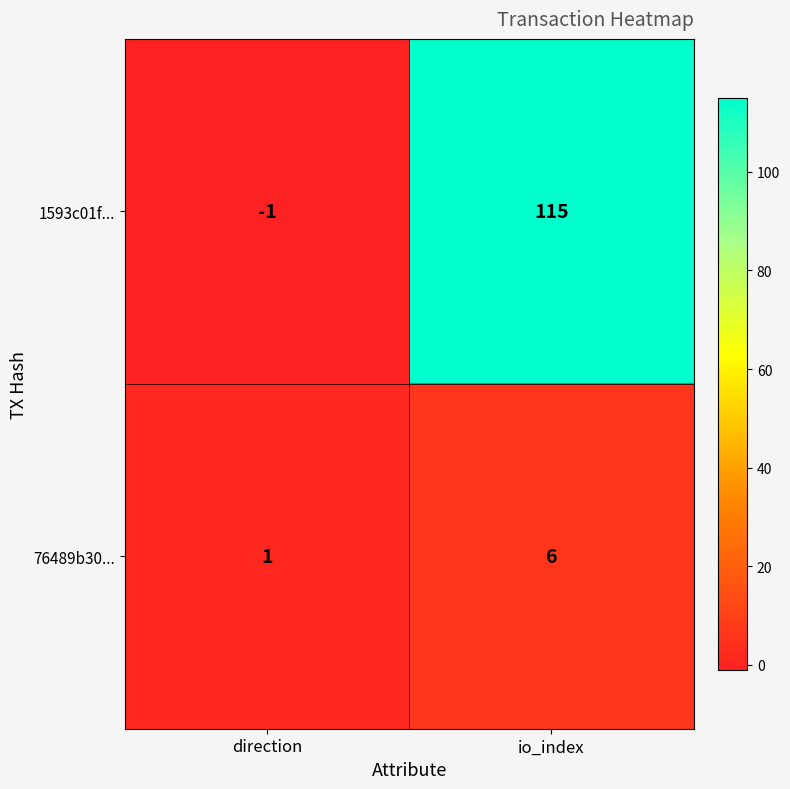

Rank the series by their average value, from highest to lowest.

1593c01f..., 76489b30...